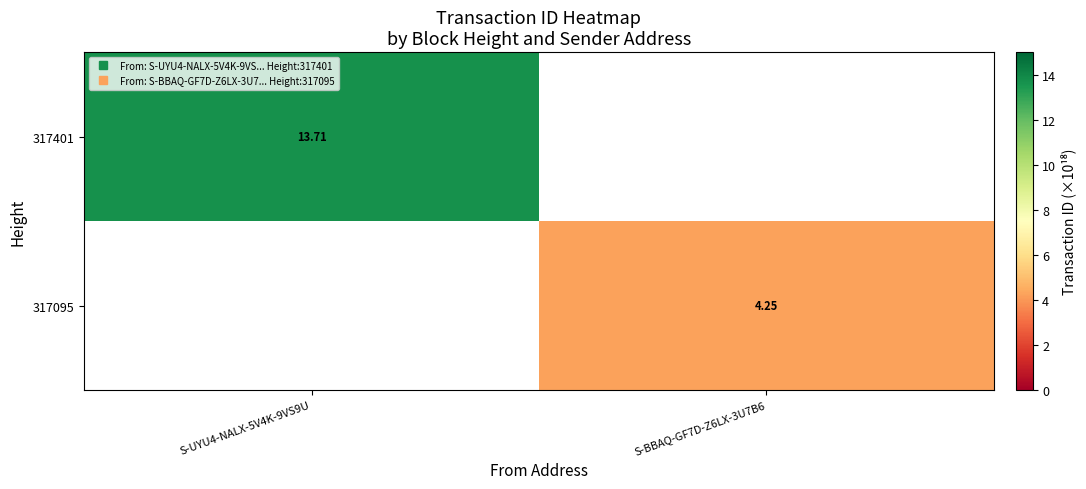

Which series has the widest spread of values?

317401